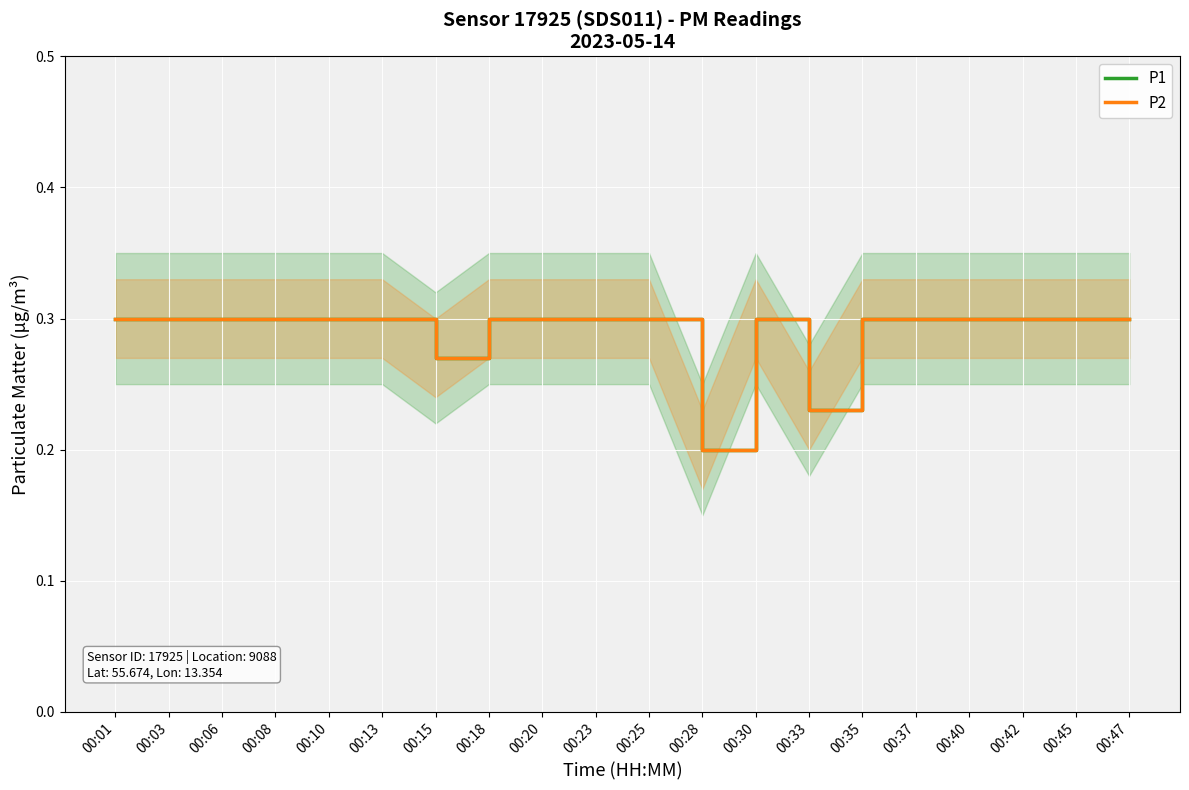

What is the approximate value of P1 at 00:47?

0.3